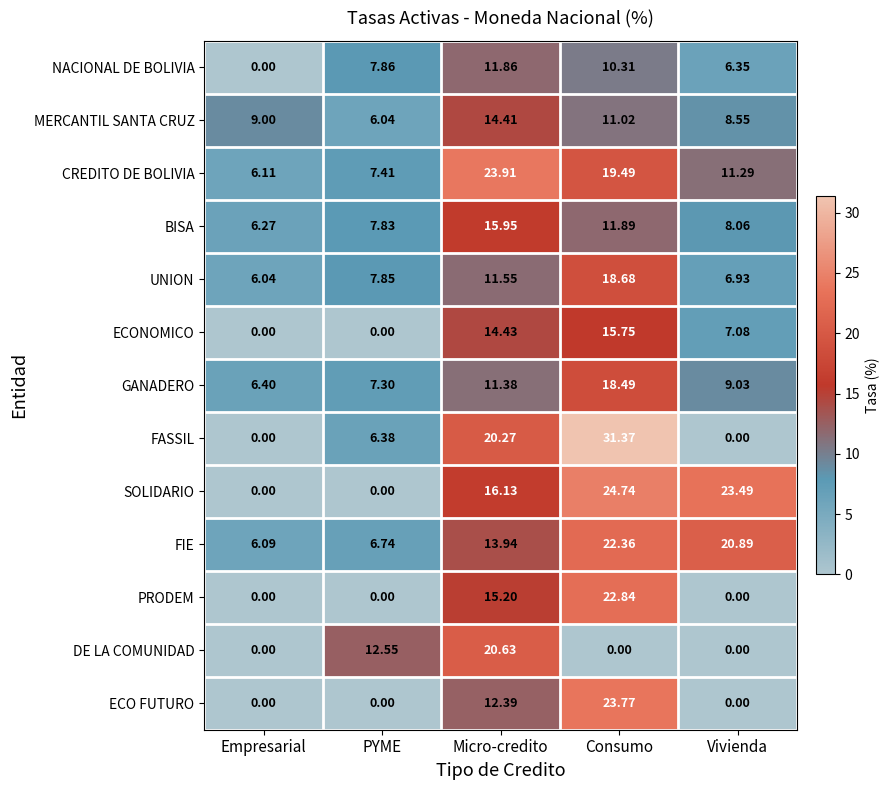

Which series changed the most between PYME and Vivienda?

SOLIDARIO